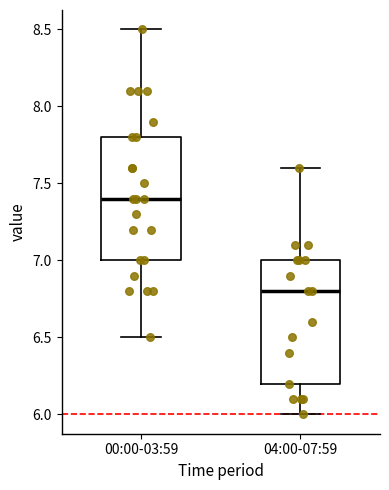

Reading left to right, transcribe this box plot: for each box, give where its median line is, the range the box spans, and where its two whiskers end, as read against the y-axis. The values are not printed on the chart, so give them approximately, as read against the axis.

00:00-03:59: median 7.4, box 7.0 to 7.8, whiskers 6.5 to 8.5
04:00-07:59: median 6.8, box 6.2 to 7.0, whiskers 6.0 to 7.6